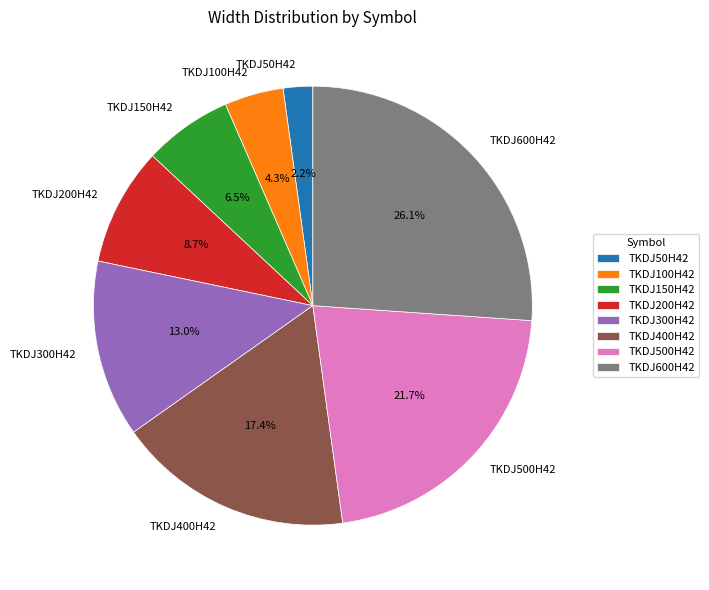

Which slice is the largest?

TKDJ600H42